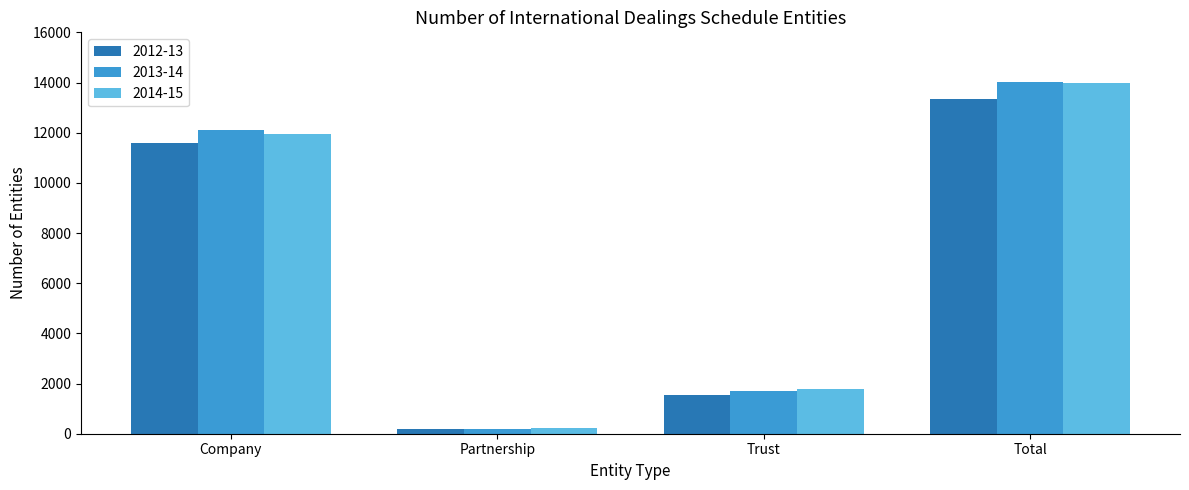

Is it true that 2013-14 equals 1694 at Trust?

True